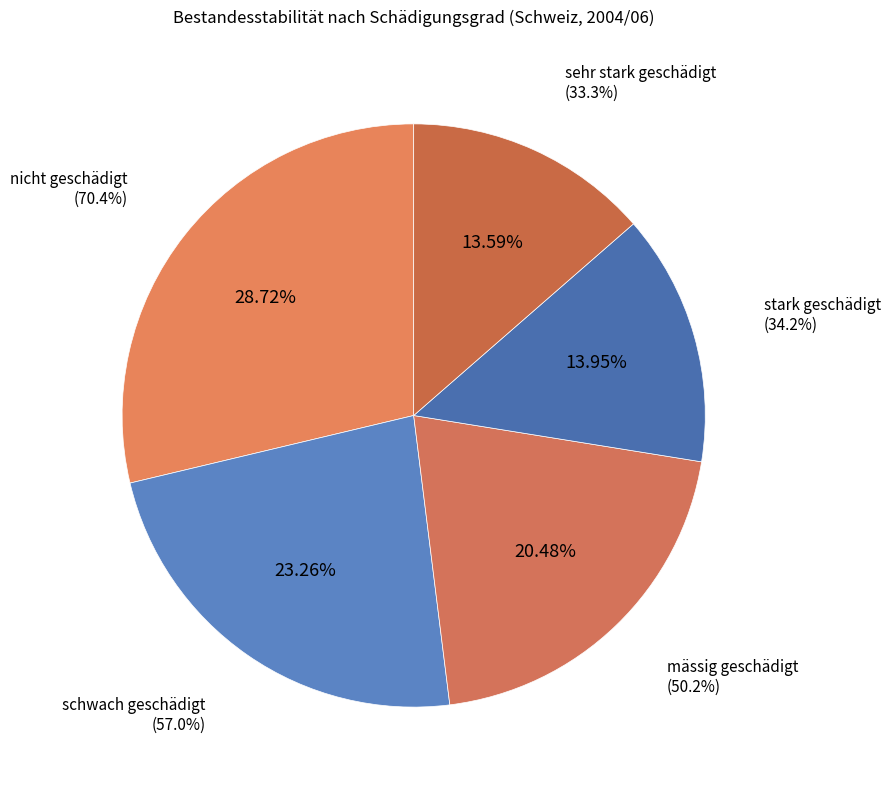

What is the change in value from schwach geschädigt to stark geschädigt?

-22.8